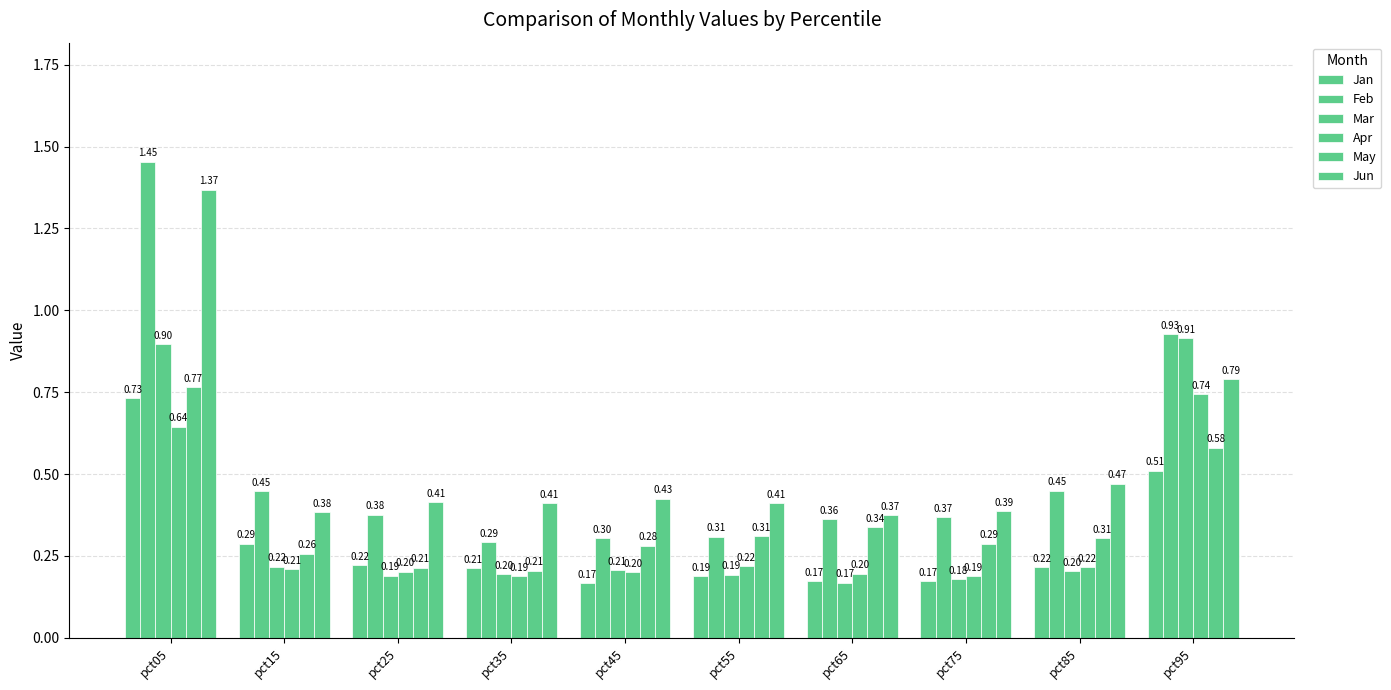

Rank the series by their maximum value, from highest to lowest.

Feb, Jun, Mar, May, Apr, Jan